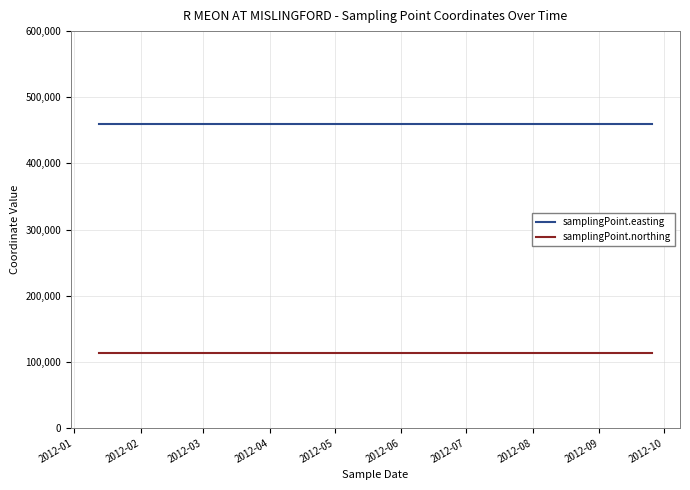

List the series in order of their overall mean, highest first.

samplingPoint.easting, samplingPoint.northing